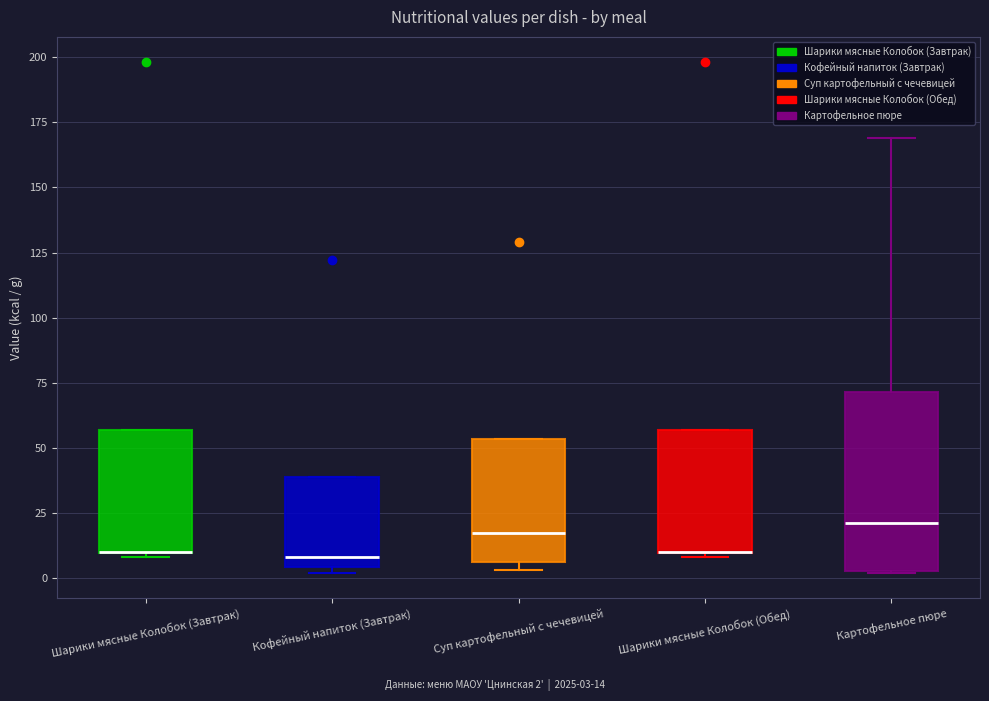

Which box is the tallest, from its lower edge to its upper edge?

Картофельное пюре